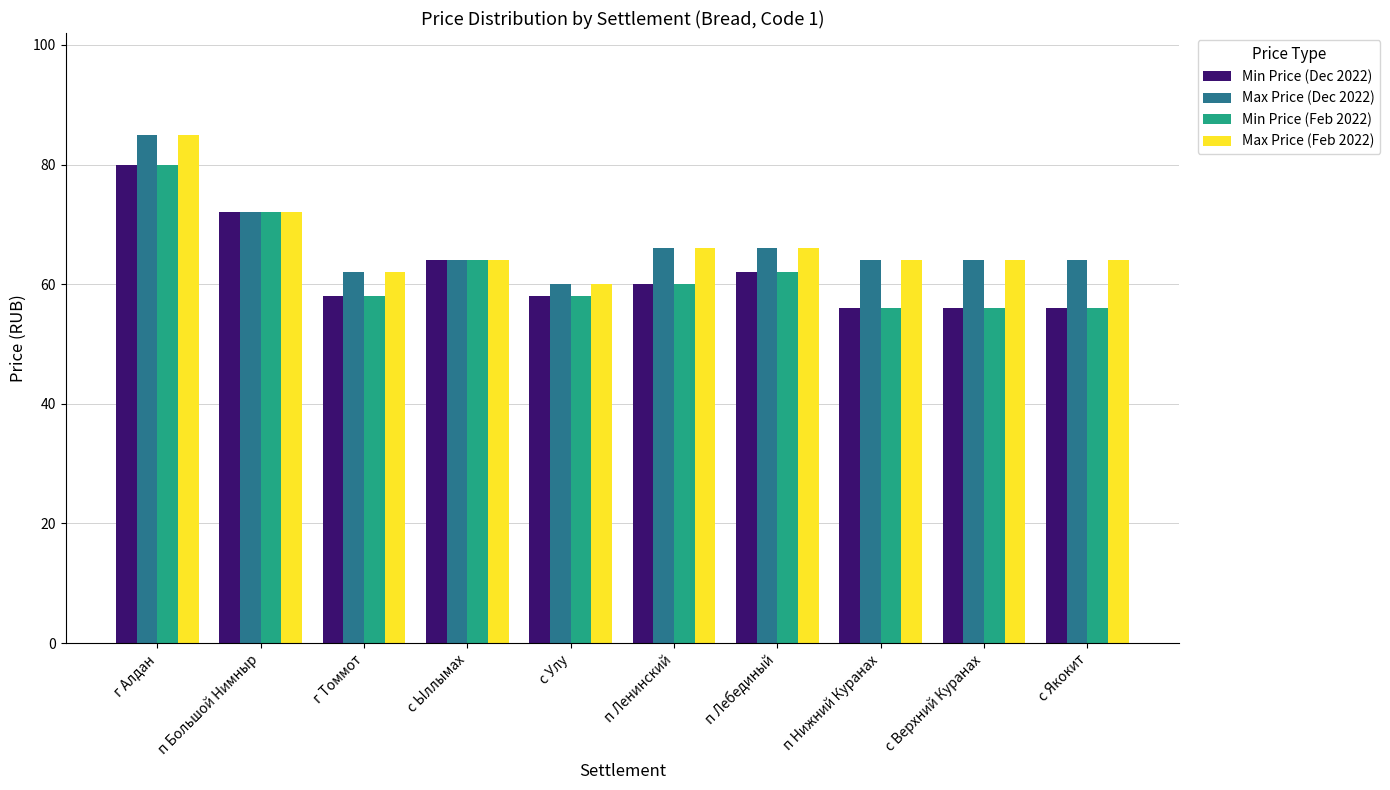

At which label does Min Price (Dec 2022) first exceed 60?

г Алдан